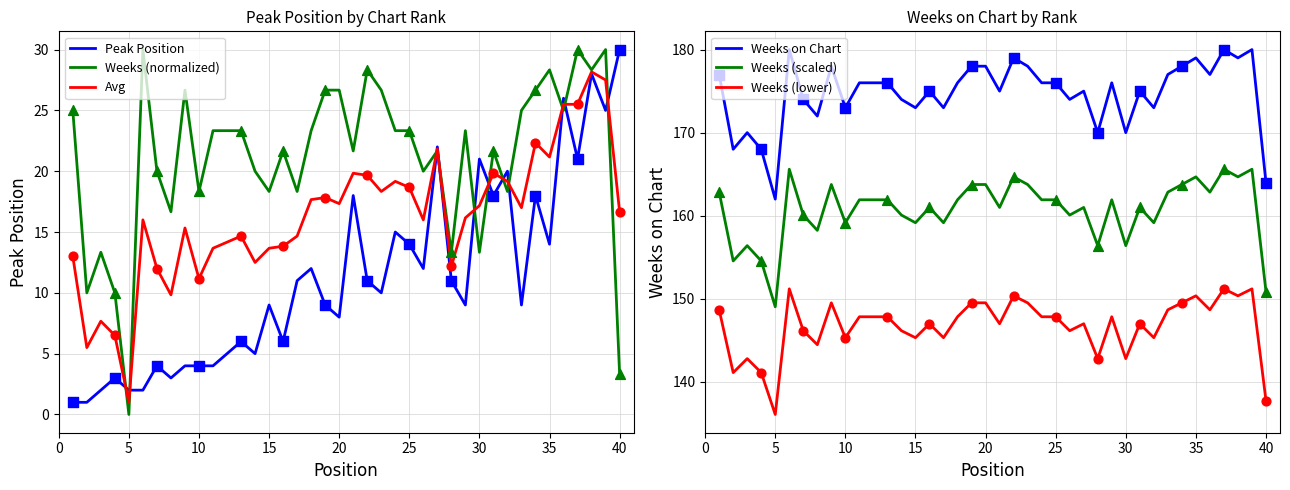

Which series has the largest total across all categories?

Weeks on Chart